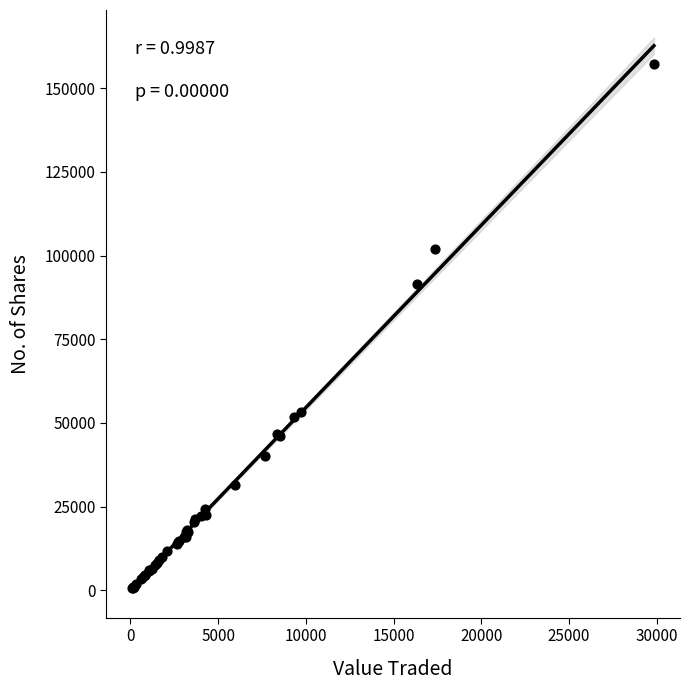

What Y value in the scatter plot is closest to 78979?

91601